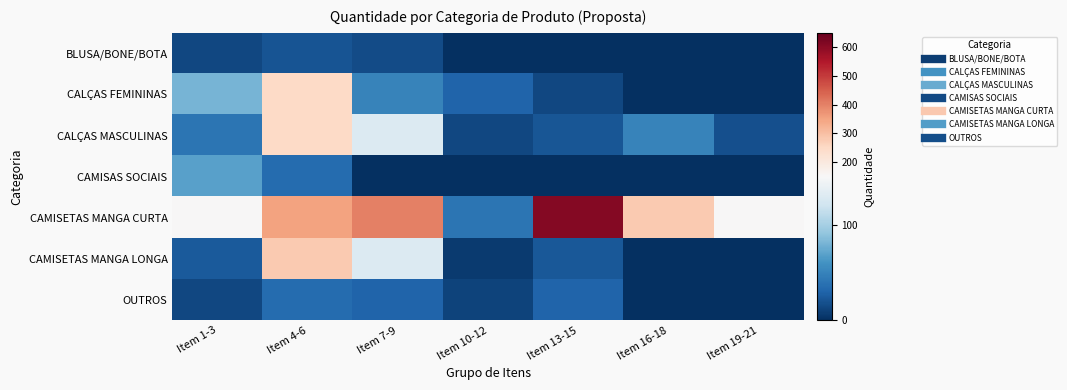

Reading left to right, what are all the values shown in this chart?

BLUSA/BONE/BOTA: Item 1-3=14	Item 4-6=20	Item 7-9=16	Item 10-12=0	Item 13-15=0	Item 16-18=0	Item 19-21=0
CALÇAS FEMININAS: Item 1-3=80	Item 4-6=250	Item 7-9=50	Item 10-12=30	Item 13-15=14	Item 16-18=0	Item 19-21=0
CALÇAS MASCULINAS: Item 1-3=40	Item 4-6=250	Item 7-9=130	Item 10-12=14	Item 13-15=22	Item 16-18=50	Item 19-21=18
CAMISAS SOCIAIS: Item 1-3=68	Item 4-6=34	Item 7-9=0	Item 10-12=0	Item 13-15=0	Item 16-18=0	Item 19-21=0
CAMISETAS MANGA CURTA: Item 1-3=150	Item 4-6=350	Item 7-9=400	Item 10-12=40	Item 13-15=610	Item 16-18=280	Item 19-21=150
CAMISETAS MANGA LONGA: Item 1-3=24	Item 4-6=280	Item 7-9=130	Item 10-12=6	Item 13-15=23	Item 16-18=0	Item 19-21=0
OUTROS: Item 1-3=13	Item 4-6=34	Item 7-9=30	Item 10-12=11	Item 13-15=30	Item 16-18=0	Item 19-21=0